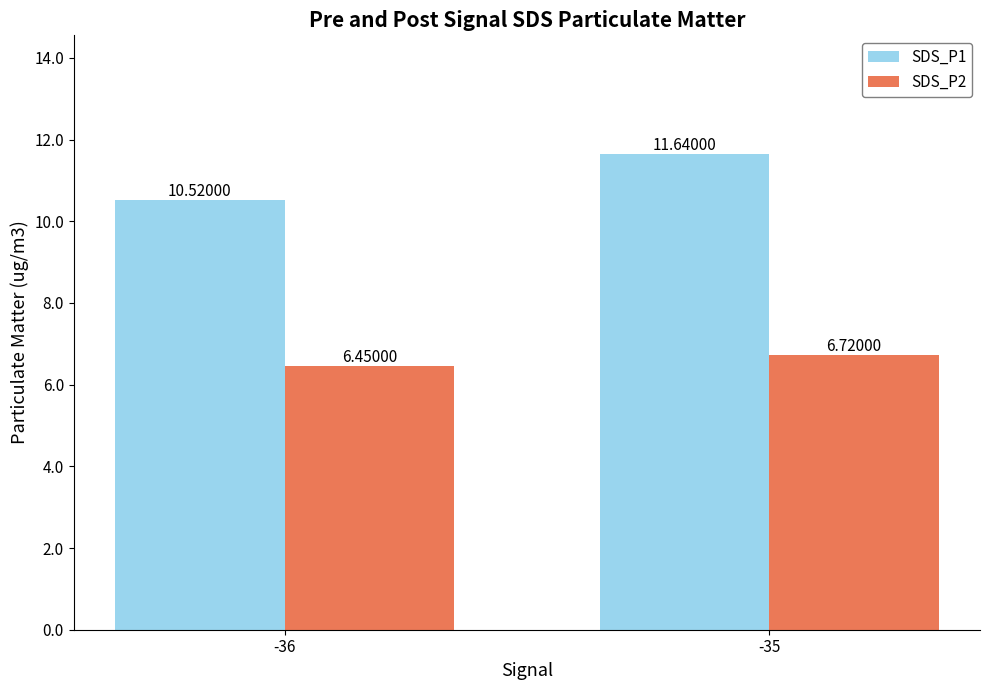

Rank the series at -35 from lowest to highest value.

SDS_P2, SDS_P1